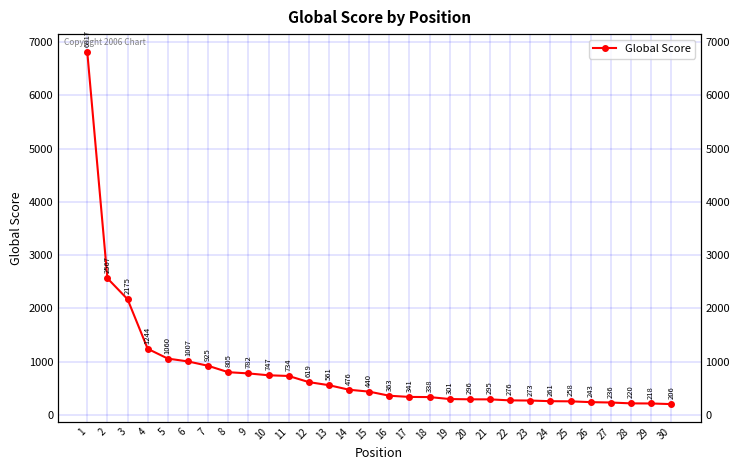

What is the sum of the values at 23 and 25?

531